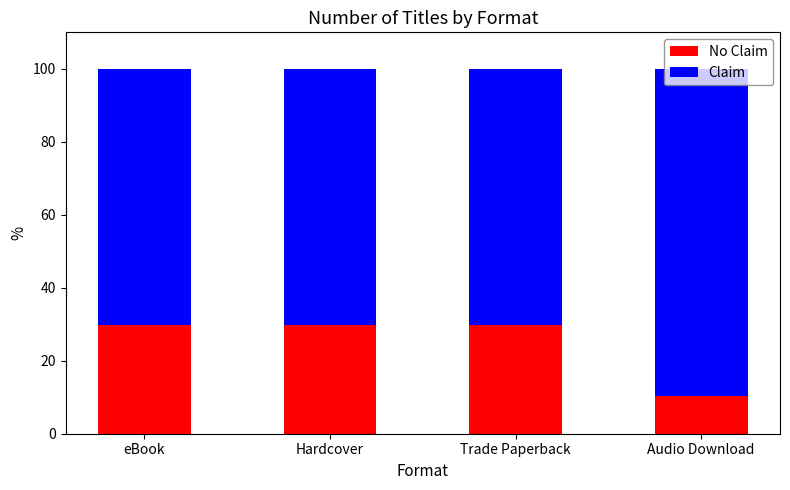

What is the total value across all series at Audio Download?

100.0